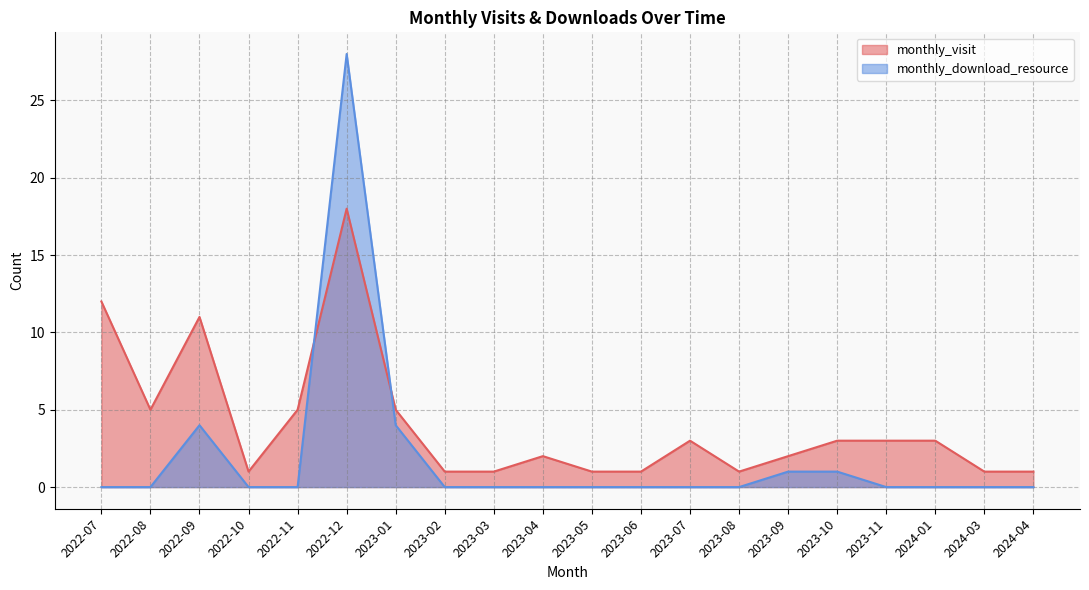

Does the chart display data point markers on the line(s)?

No